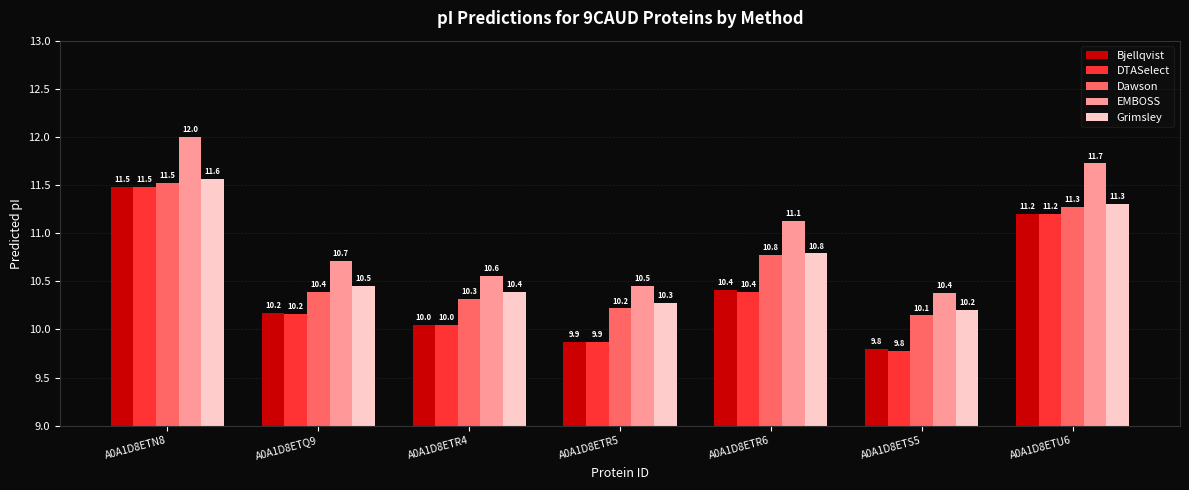

Reading right to left, what are all the values shown in this chart?

Bjellqvist: 11.2	9.8	10.4	9.9	10.0	10.2	11.5
DTASelect: 11.2	9.8	10.4	9.9	10.0	10.2	11.5
Dawson: 11.3	10.1	10.8	10.2	10.3	10.4	11.5
EMBOSS: 11.7	10.4	11.1	10.5	10.6	10.7	12.0
Grimsley: 11.3	10.2	10.8	10.3	10.4	10.5	11.6